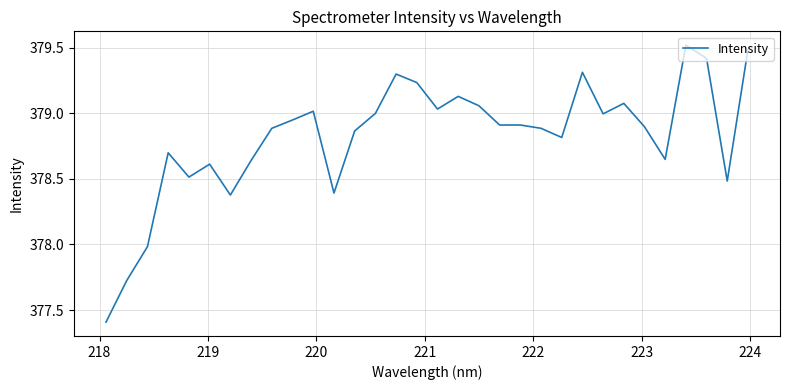

What is the smallest value displayed?

377.4